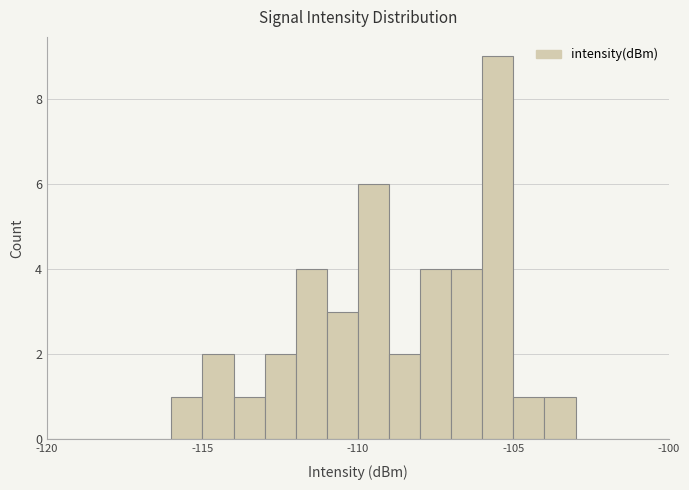

Around what value on the x-axis is the tallest bar? Give the approximate position of its centre, as read against the axis.

-105.5